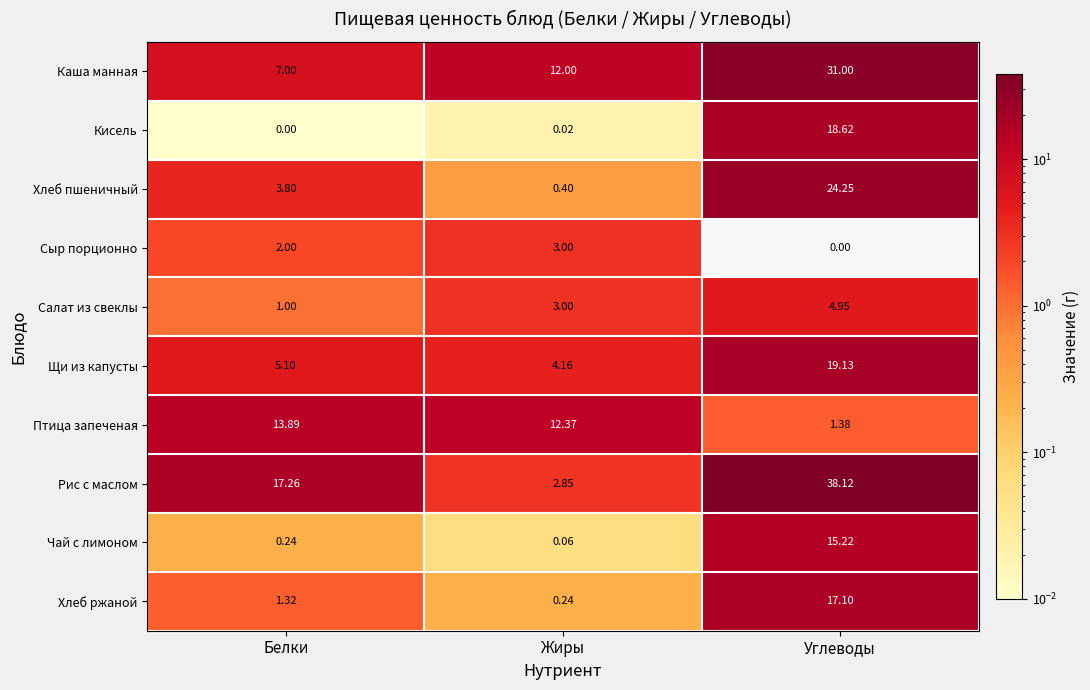

Which series changed the most between Жиры and Углеводы?

Рис с маслом